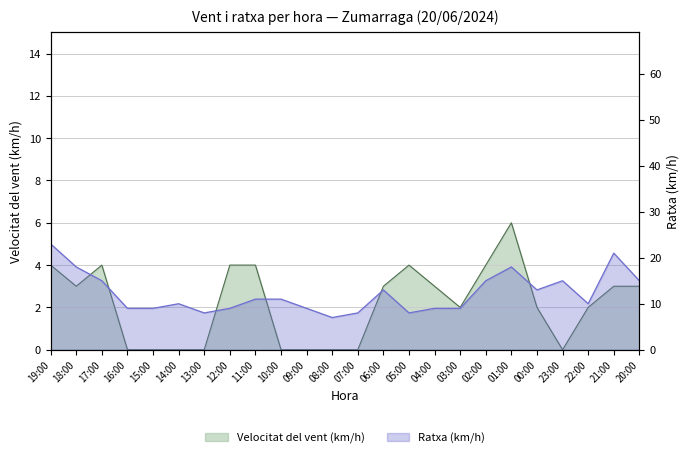

Which series changed the most between 00:00 and 23:00?

Velocitat del vent (km/h)